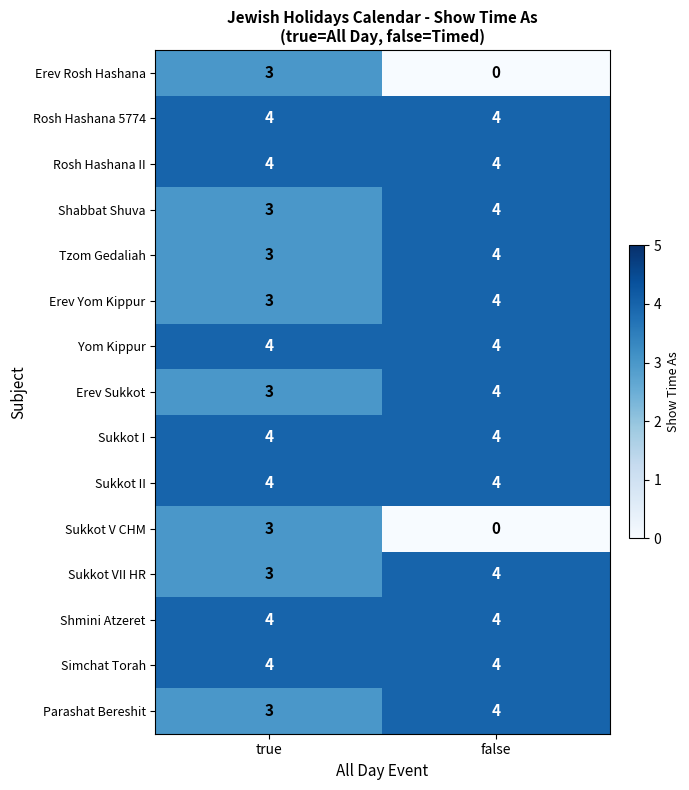

Which category has the lowest value in the Erev Yom Kippur series?

true